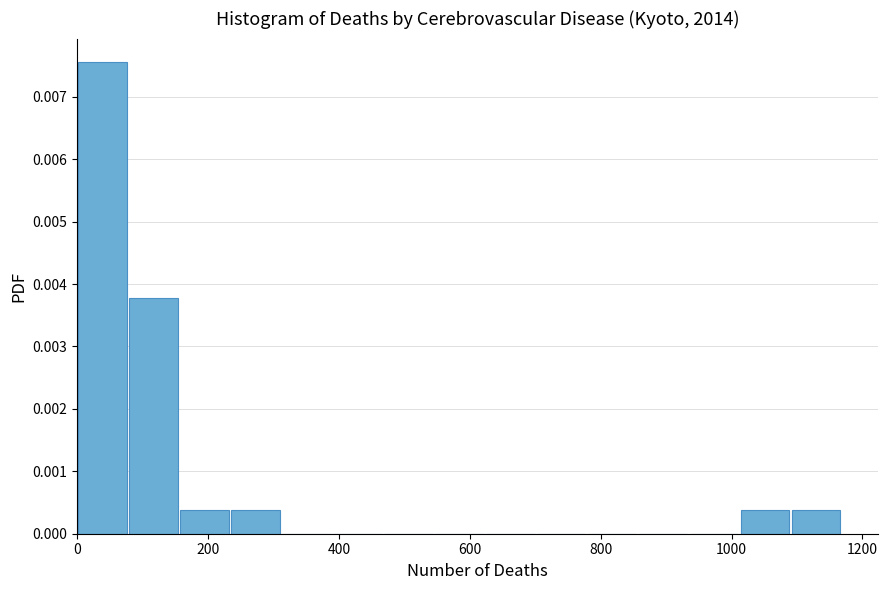

Read against the x-axis, roughly where is the centre of the tallest bar?

40